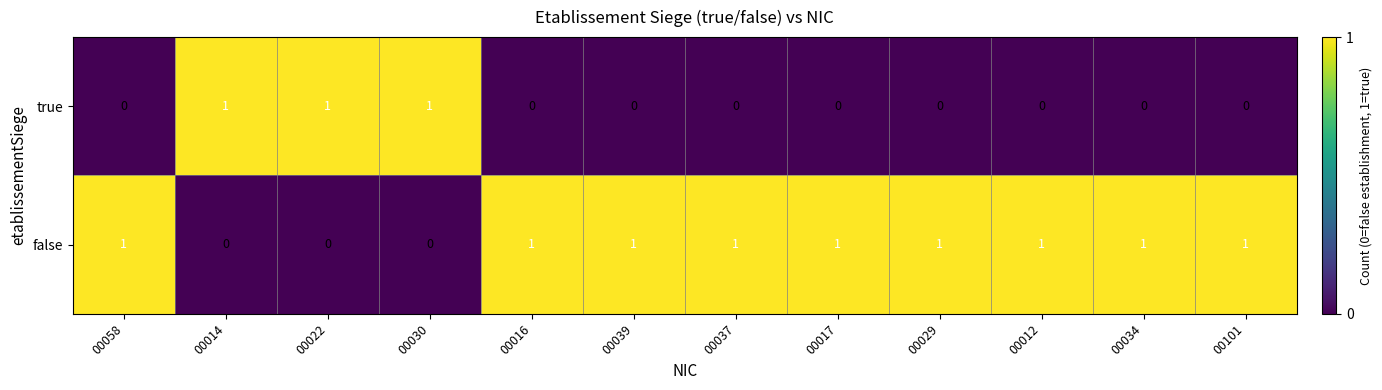

The value of false at 00058 is 1. True or false?

True